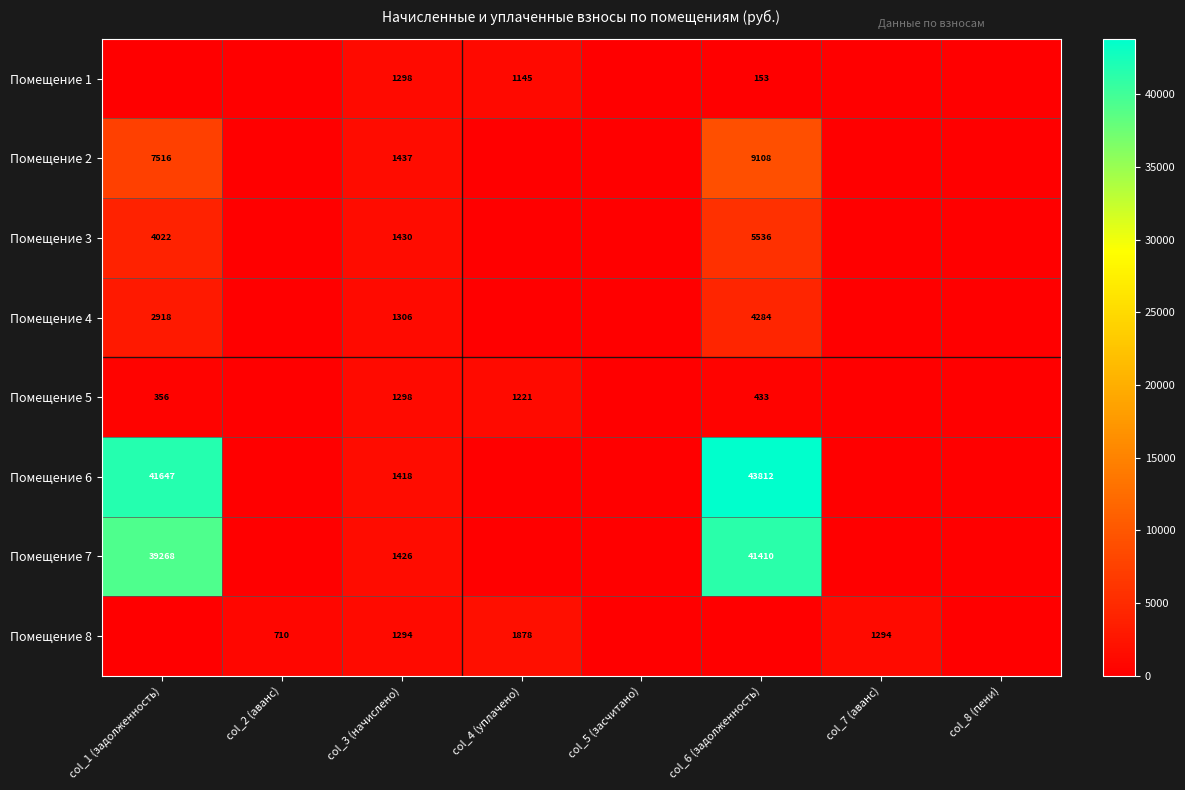

Is it true that Помещение 2 equals 1437 at col_3 (начислено)?

True